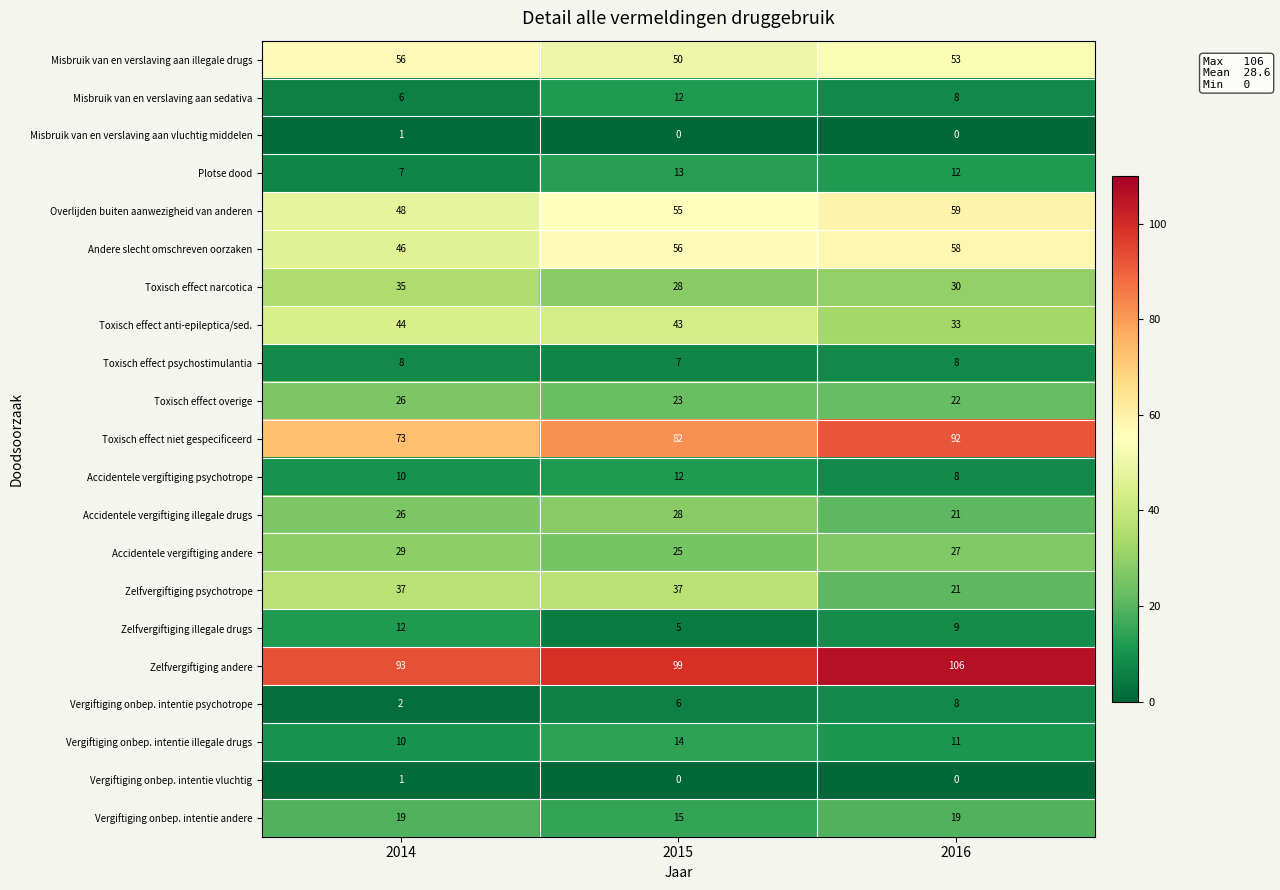

At which label does Toxisch effect narcotica reach its minimum?

2015